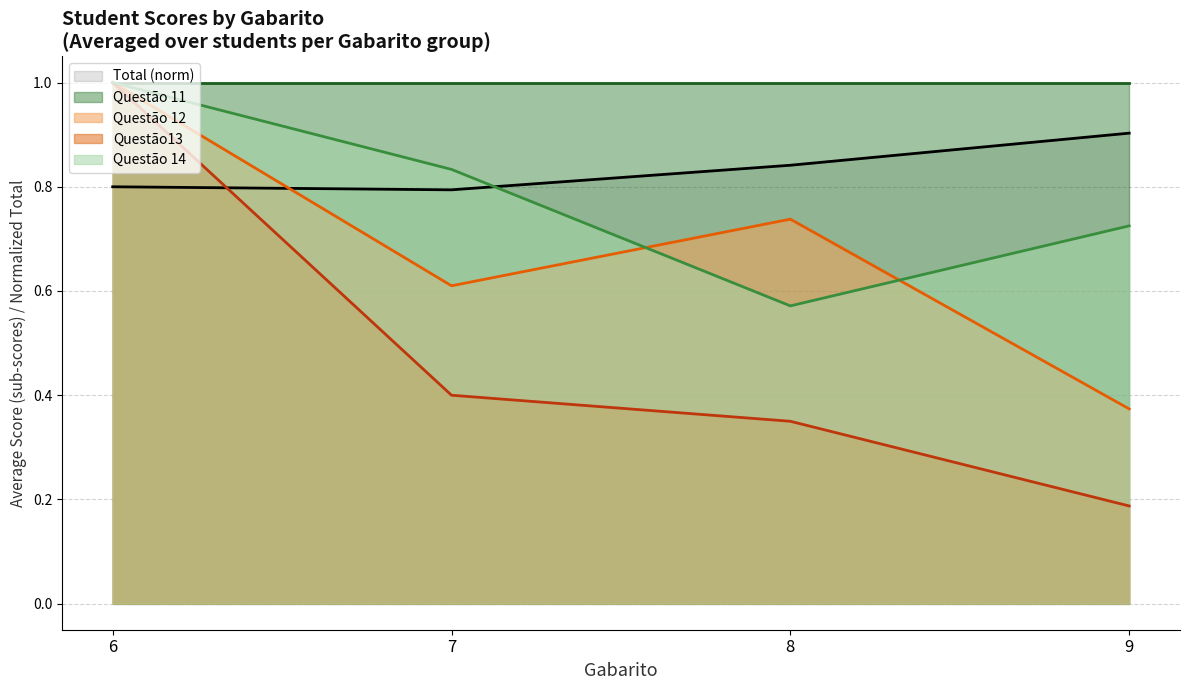

What is the difference between the maximum and minimum values in the Questao 12 series?

0.6